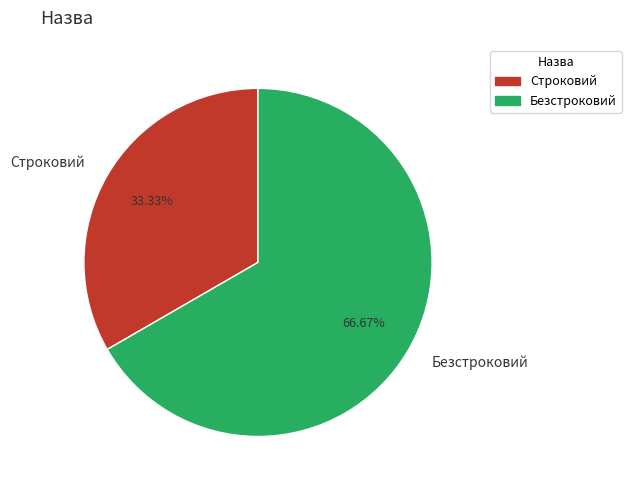

The Строковий slice represents 40% of the pie. True or false?

False